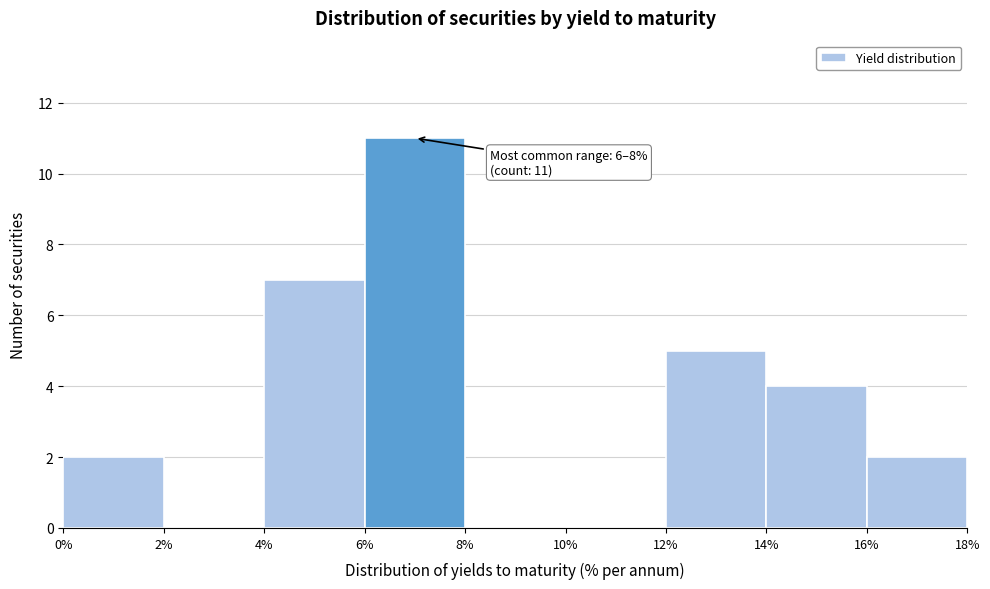

Over which range of the x-axis is the bar tallest?

6% to 8%